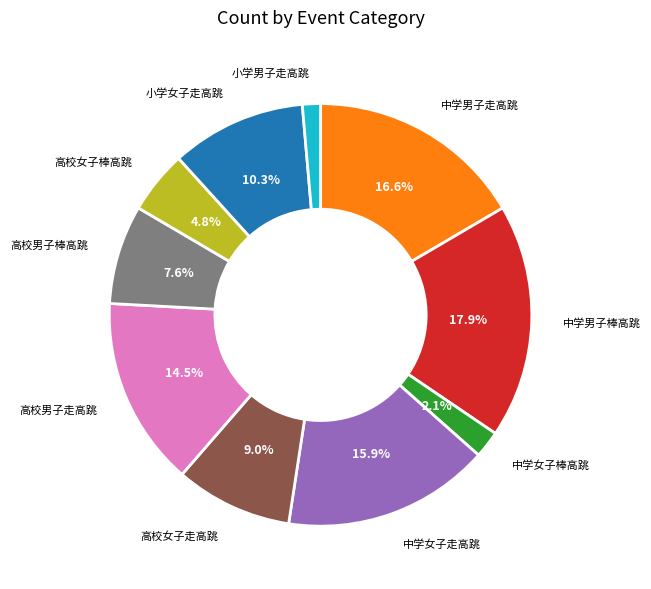

To the nearest percent, what is the combined percentage of 高校女子走高跳 and 高校男子走高跳?

23%